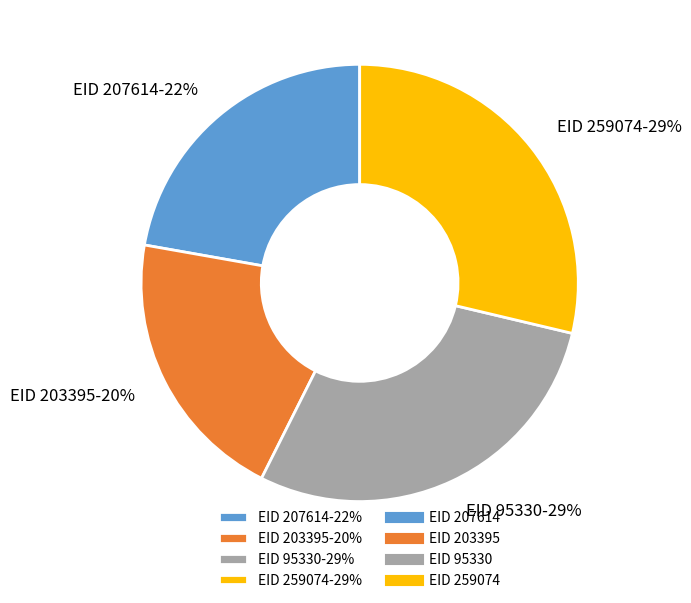

Do EID 95330-29% and EID 259074-29% together represent more than half of the pie?

Yes